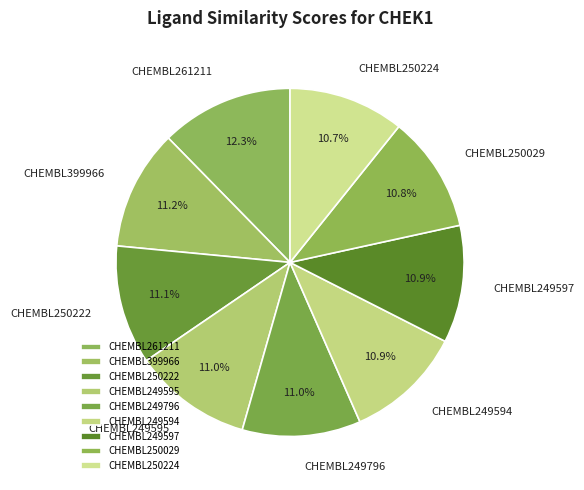

Is it true that CHEMBL250029 is 1% of the pie?

False